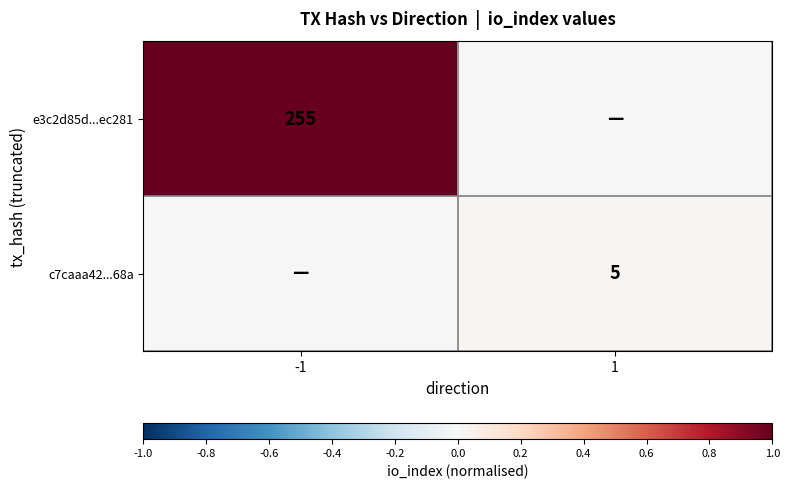

True or false: e3c2d85d...ec281 has a value of 255 at -1.

True